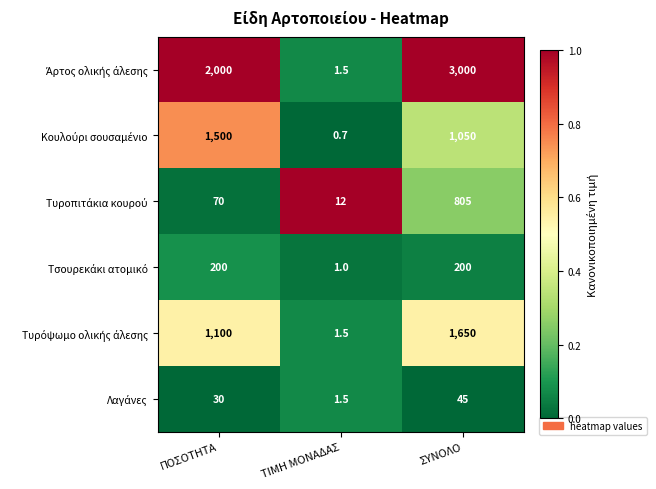

What is the greatest value displayed?

3000.0